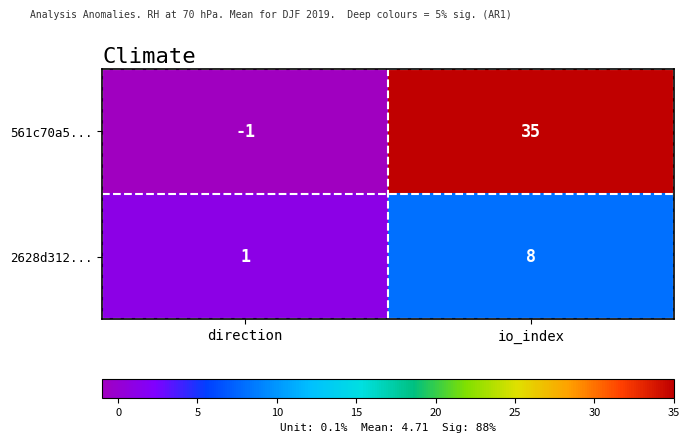

Rank the series at io_index from highest to lowest value.

561c70a5..., 2628d312...